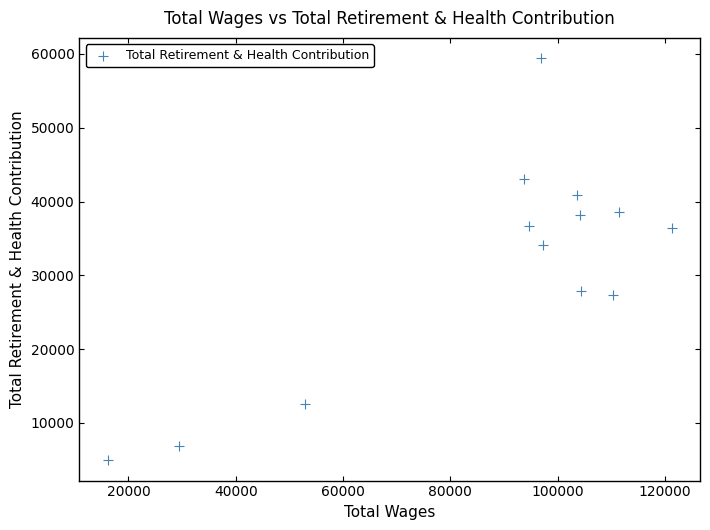

What is the range of X values (max minus min)?

105163